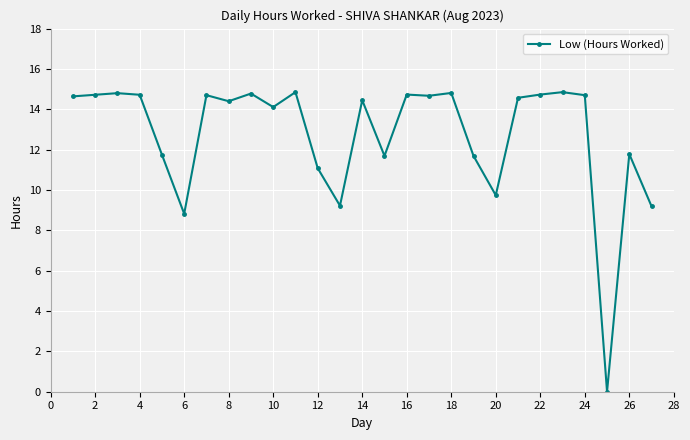

What is the average value?

12.7